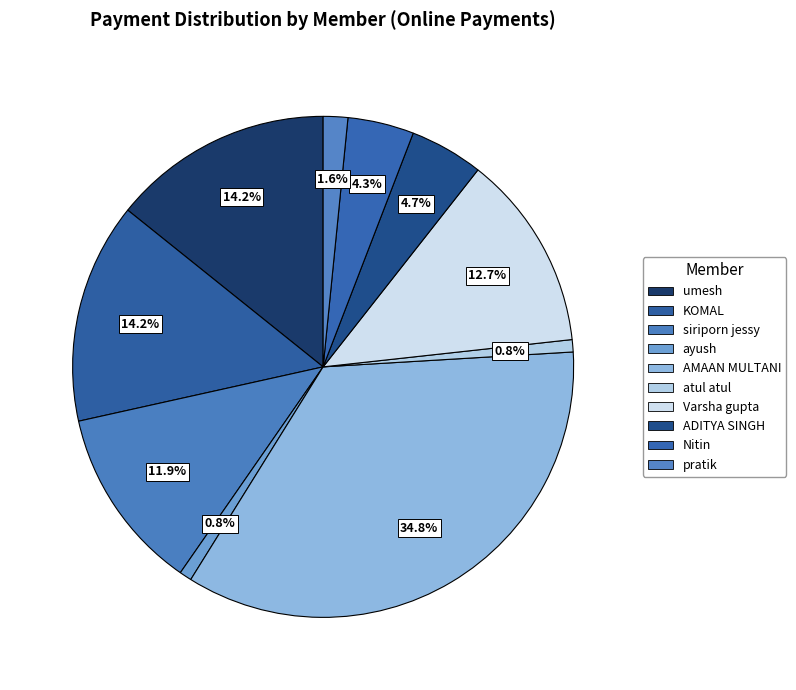

Count the number of slices in the pie.

10